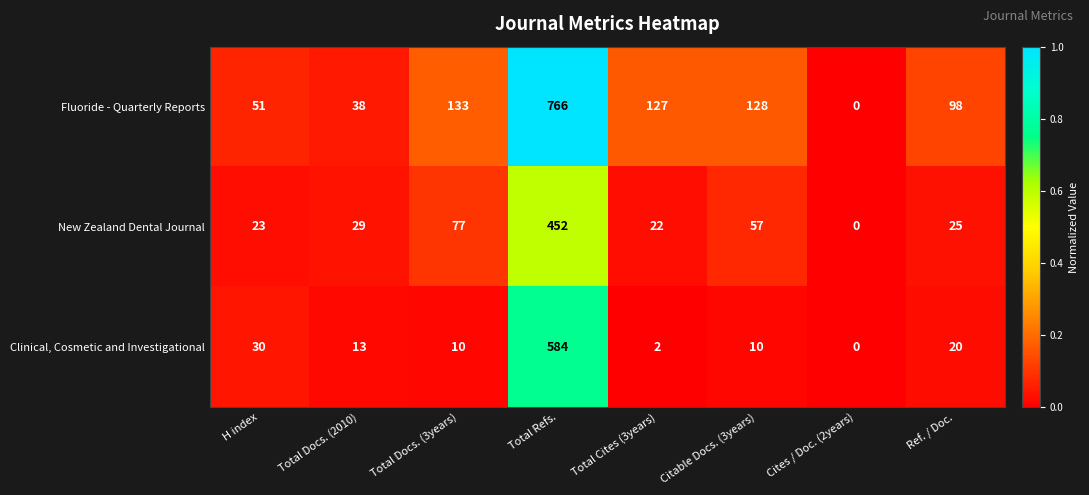

At which category is the sum across all series the highest?

Total Refs.